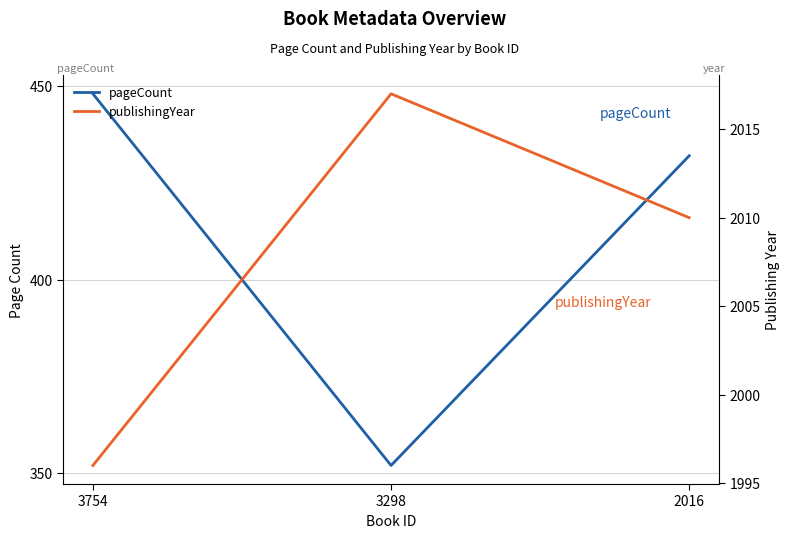

How many lines are shown in the chart?

2